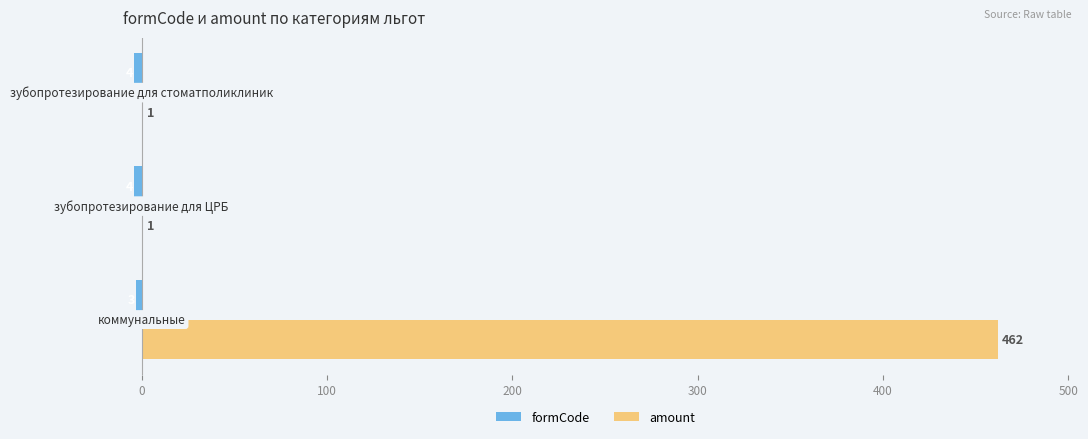

How many amount values are between 1 and 462?

3